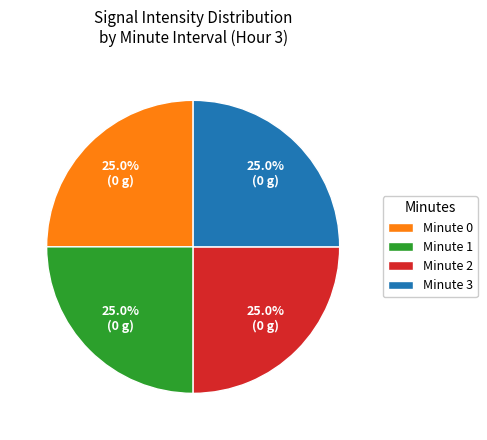

Does any single category account for the majority?

No